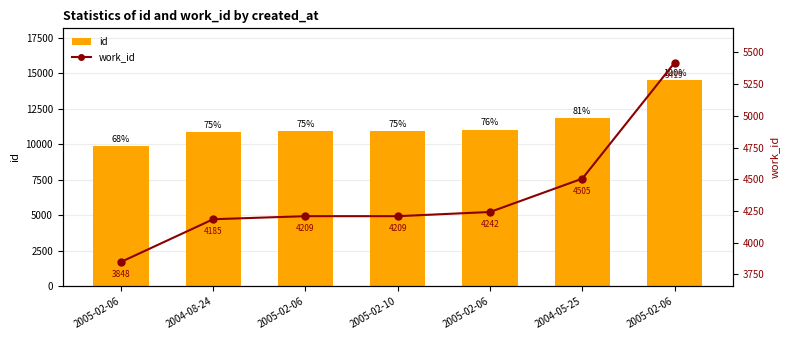

Is the value of work_id at 2004-08-24 greater than the value of id at 2005-02-06?

No